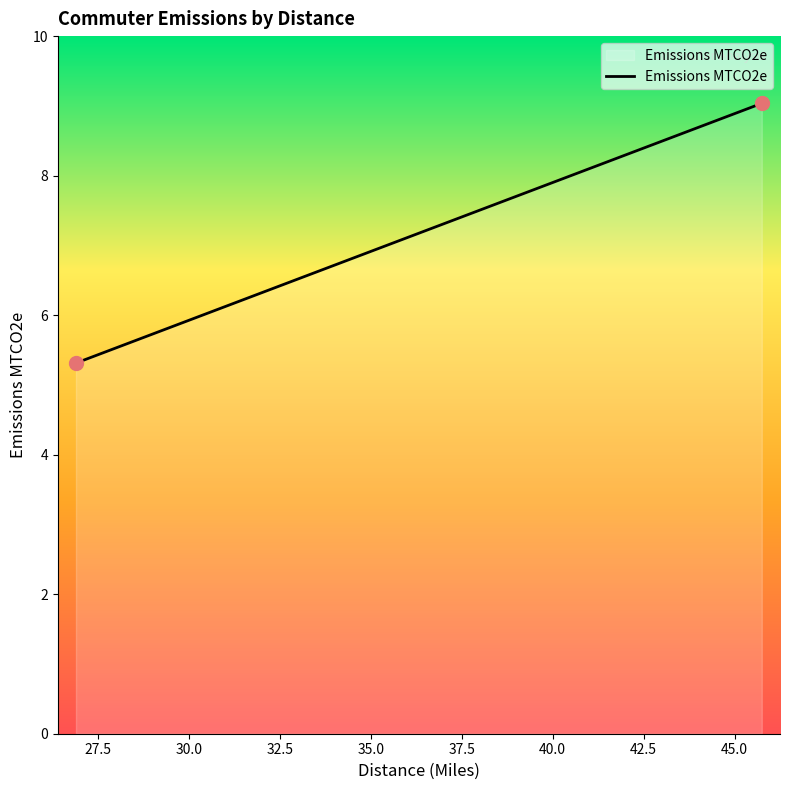

What is the greatest value displayed?

9.0